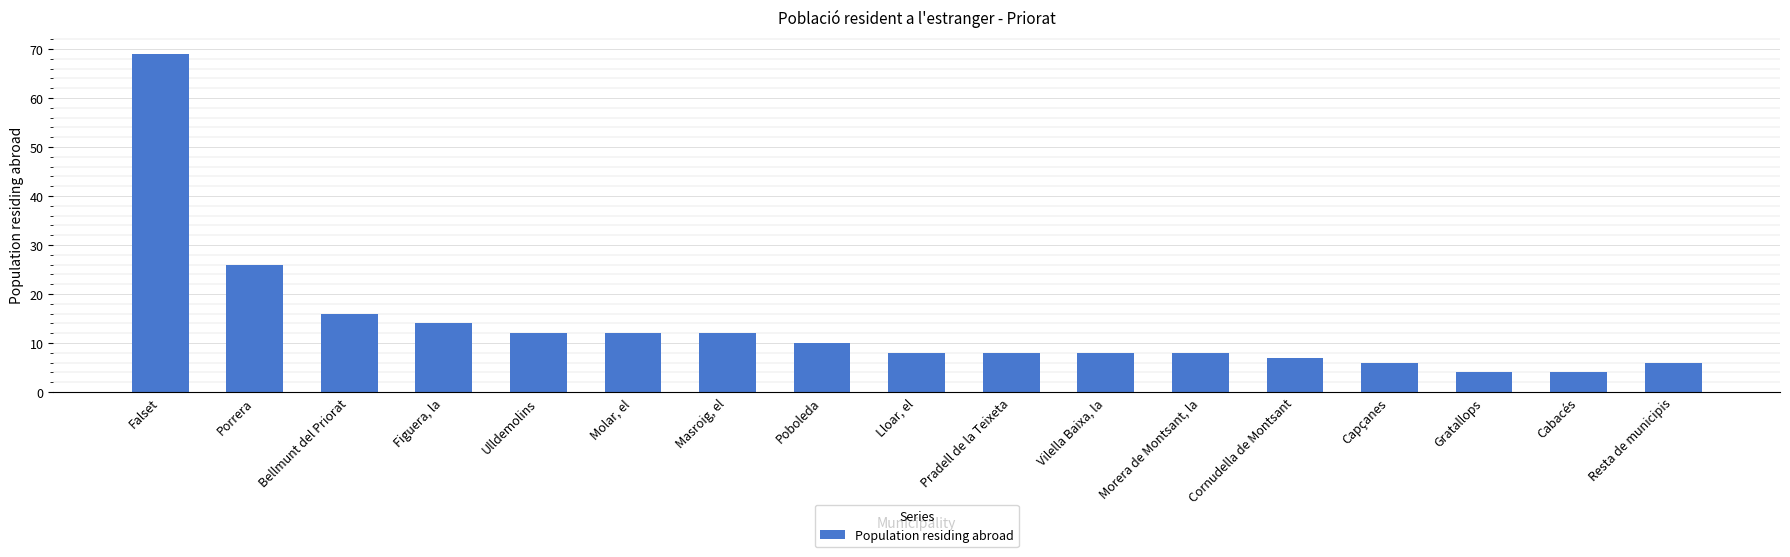

Is it true that the value at Cornudella de Montsant is 7?

True